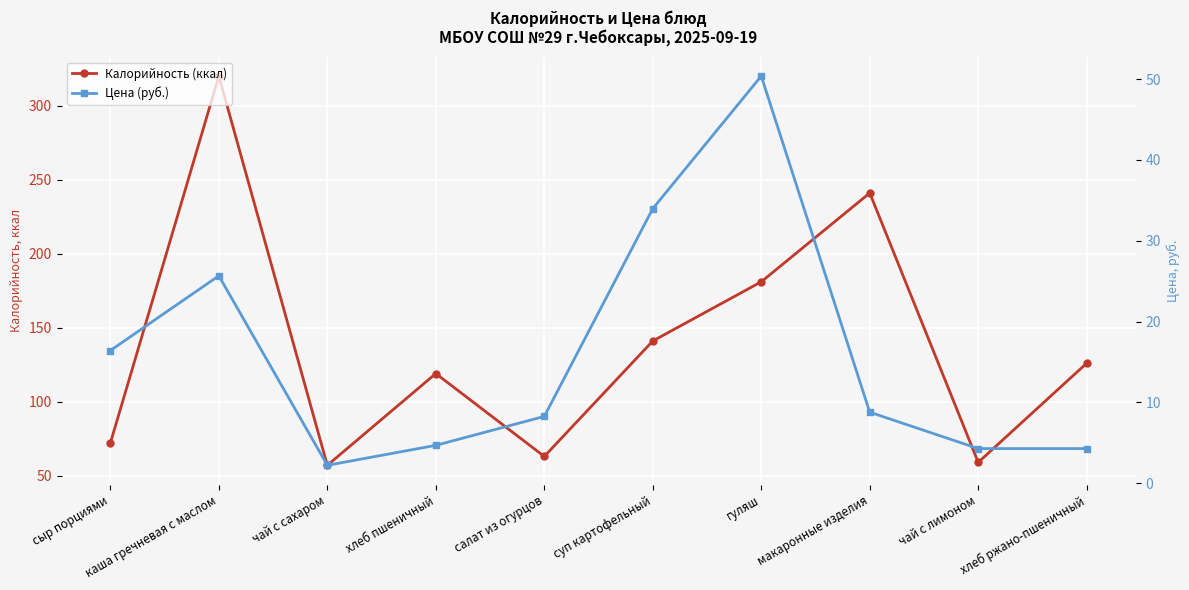

The value of Калорийность (ккал) at чай с лимоном is 103.4. True or false?

False